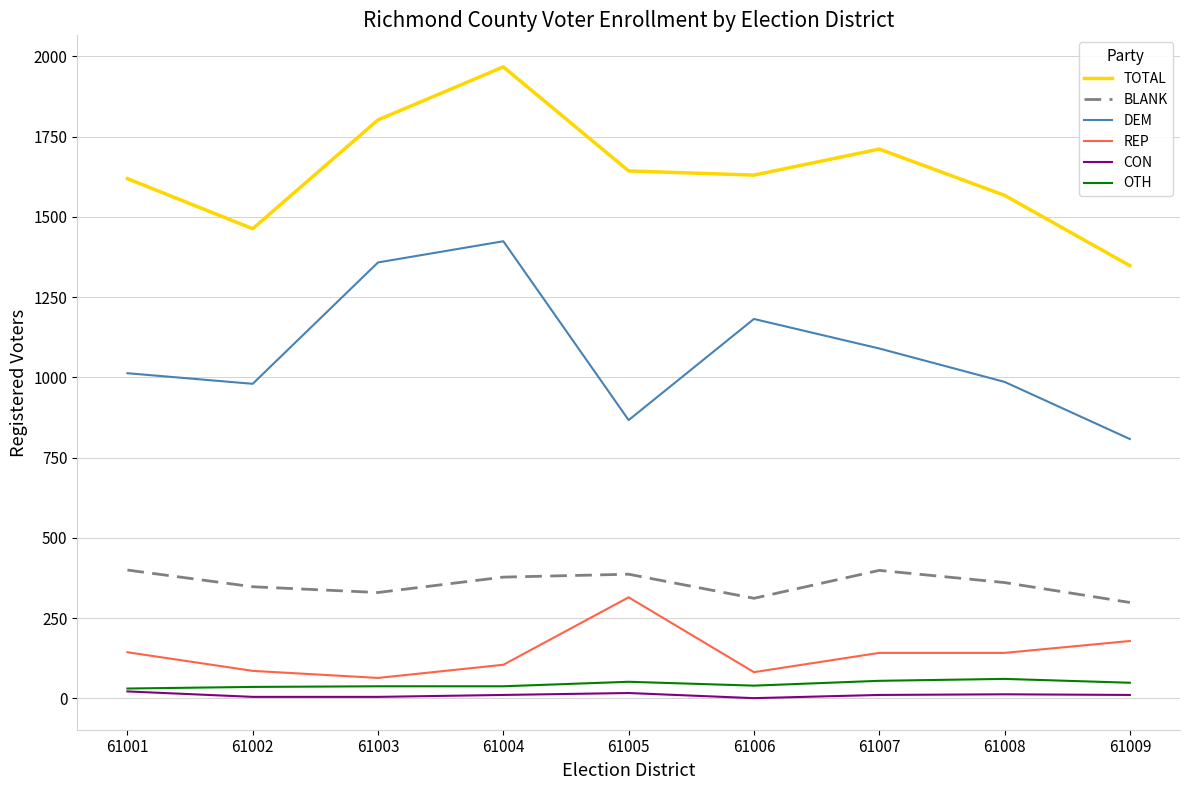

Does the chart display data point markers on the line(s)?

No